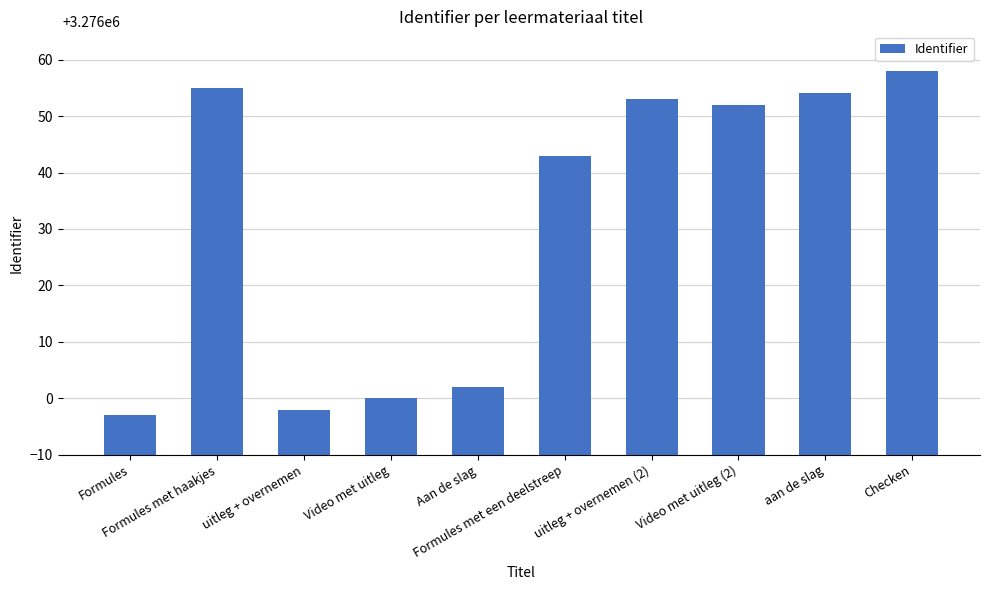

Approximately how many times larger is the value at Aan de slag compared to Formules?

1.0